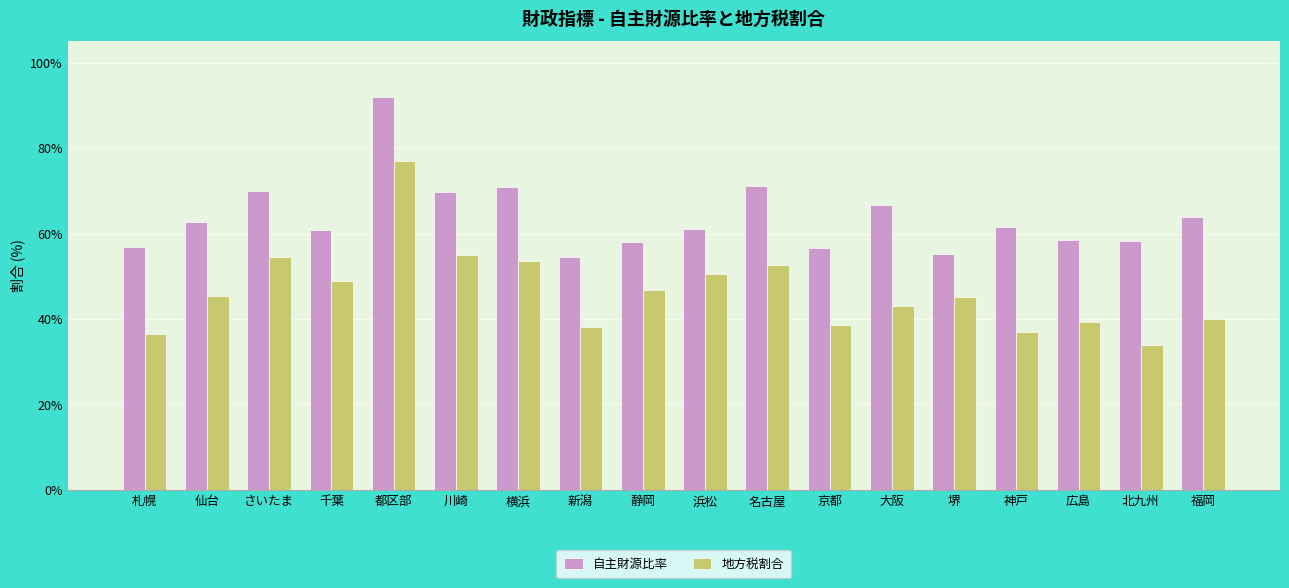

Rank the series at 静岡 from highest to lowest value.

自主財源比率, 地方税割合